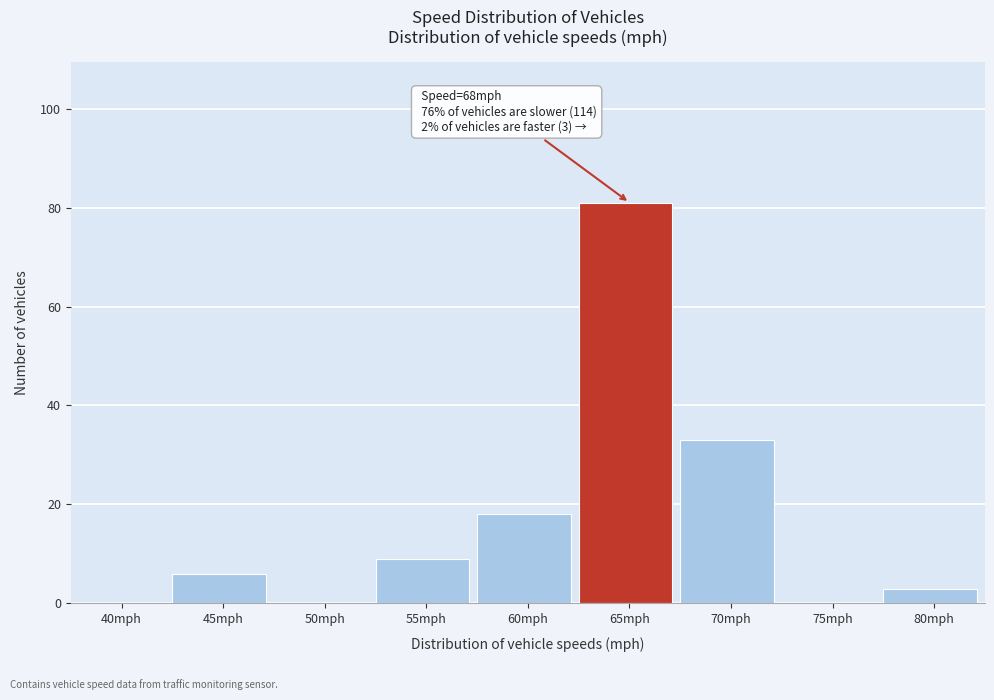

Reading left to right, list all the values displayed in this chart.

40mph=0	45mph=6	50mph=0	55mph=9	60mph=18	65mph=81	70mph=33	75mph=0	80mph=3